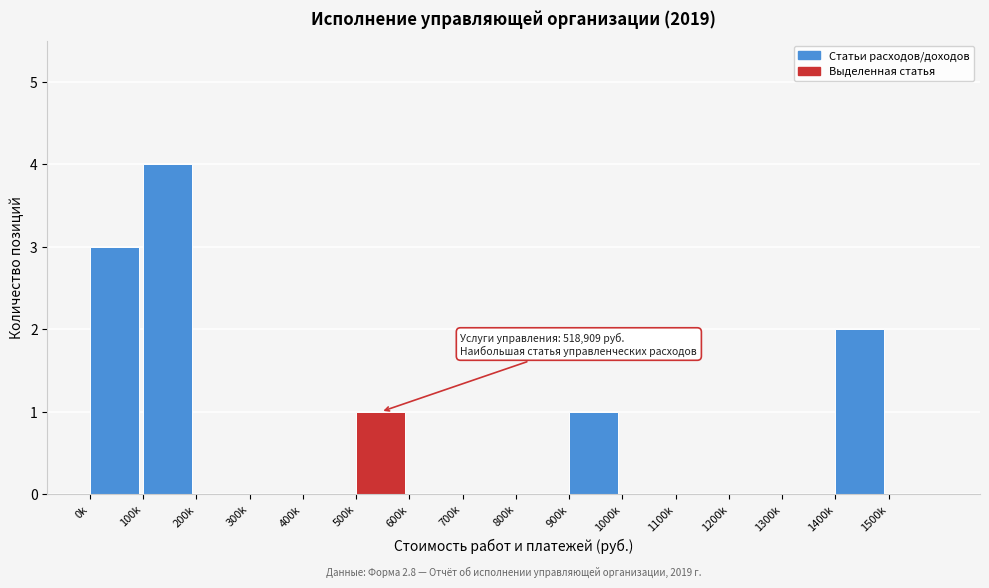

Reading left to right, transcribe all the data shown in this chart.

0k=3	100k=4	200k=0	300k=0	400k=0	500k=1	600k=0	700k=0	800k=0	900k=1	1000k=0	1100k=0	1200k=0	1300k=0	1400k=2	1500k=0